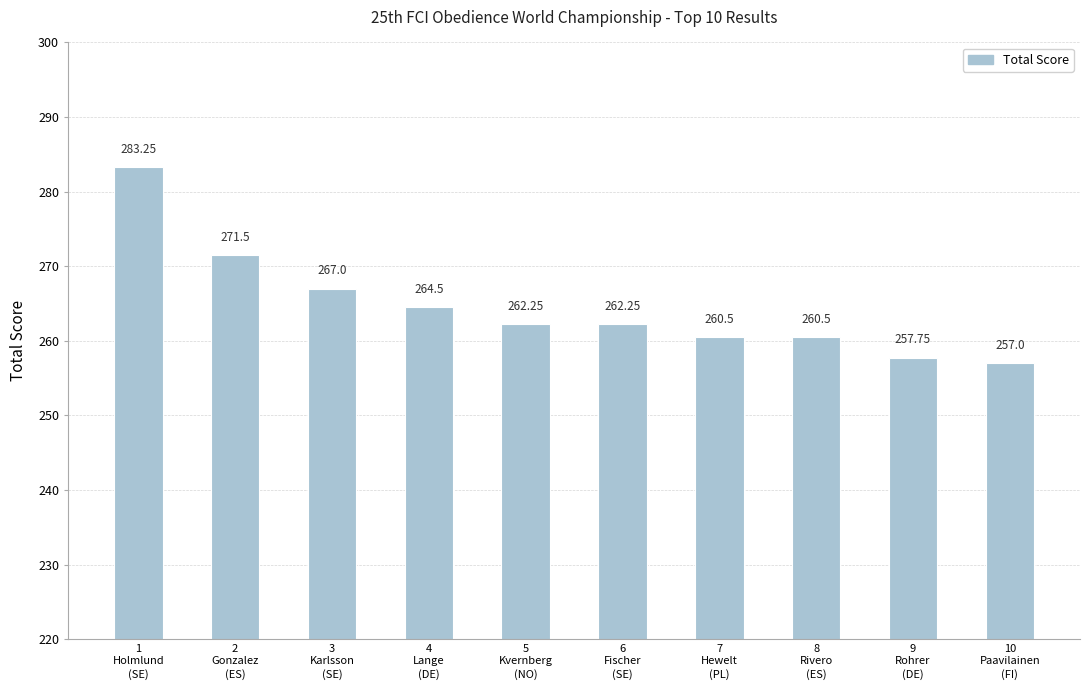

How many values are below 262?

4